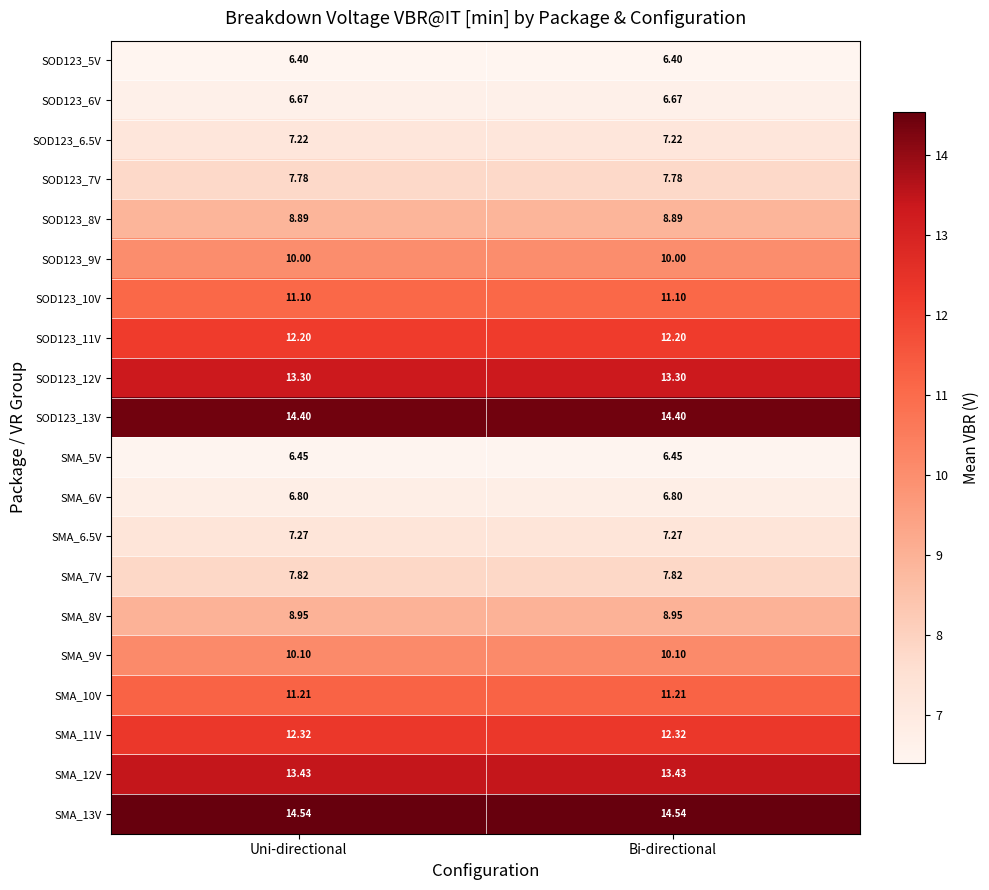

Is the value of SOD123_6V at Uni-directional greater than the value of SMA_10V at Uni-directional?

No